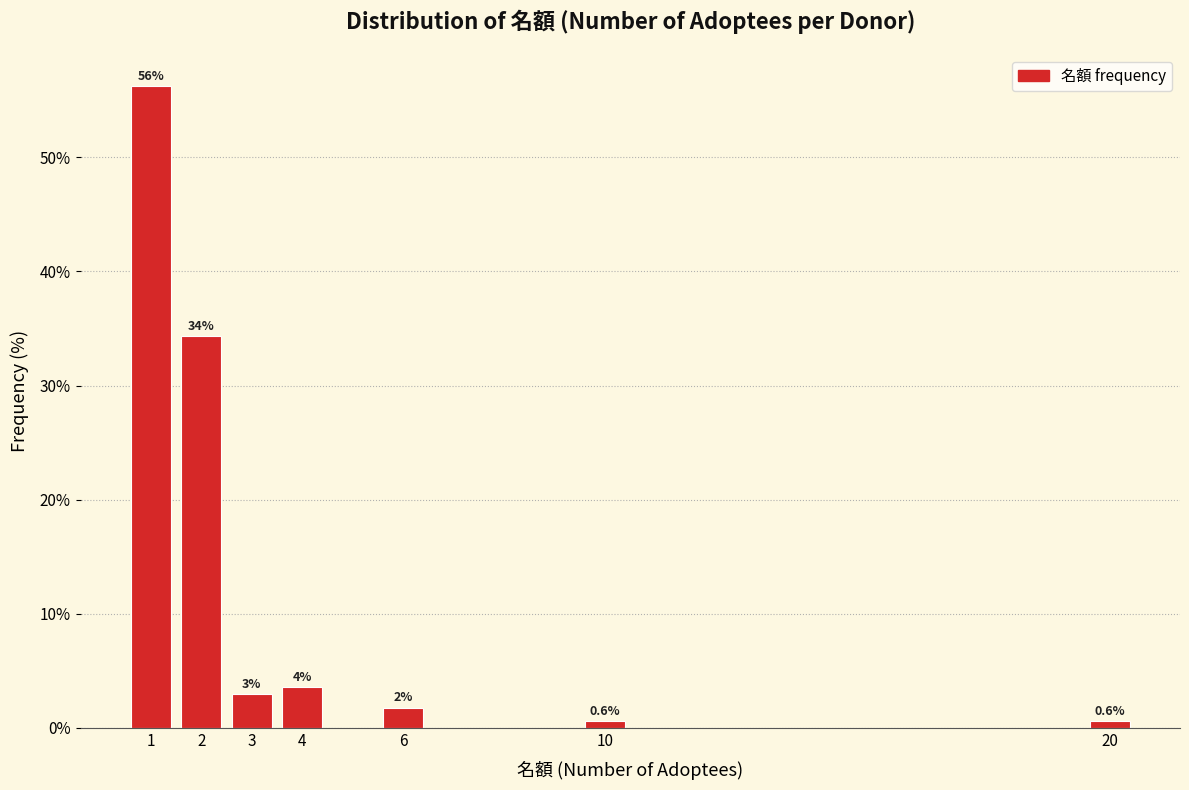

What is the minimum value shown in the chart?

0.6